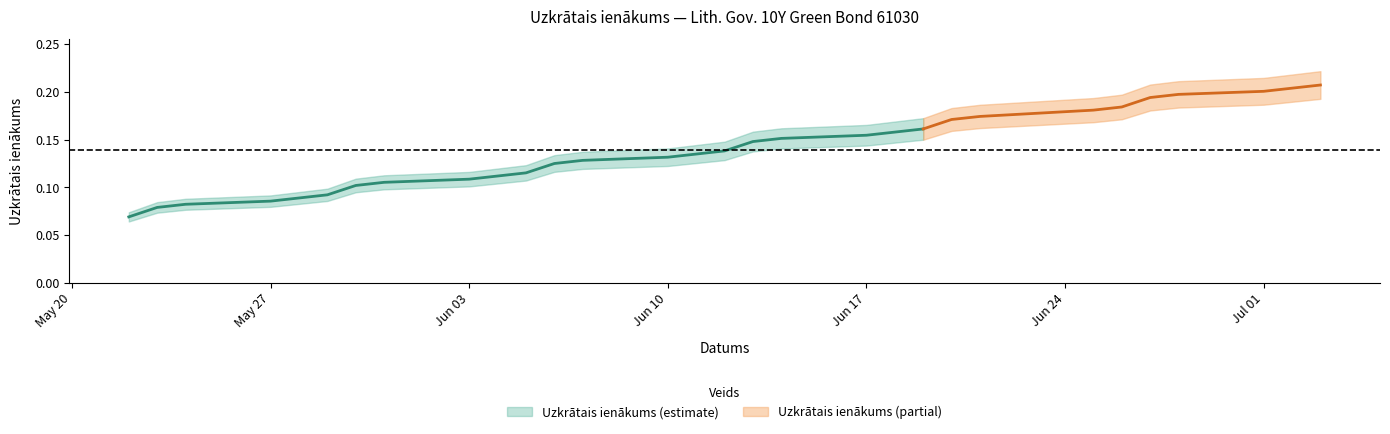

The chart shows a value of 0.2 at 2024-07-01. True or false?

True